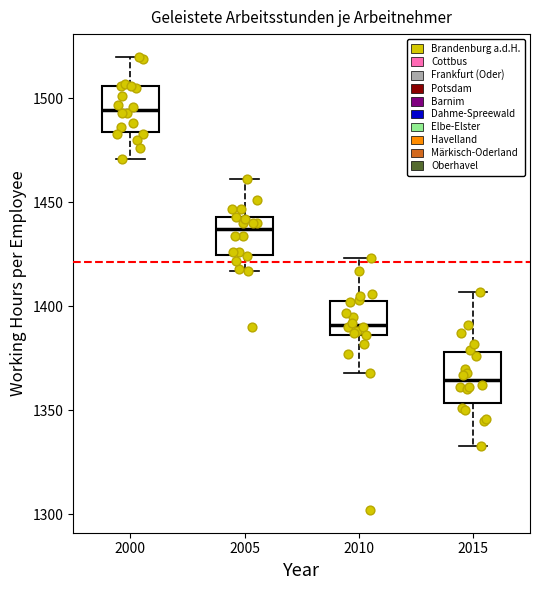

Where does the median line of the box at x = 2015 sit on the y-axis? The values are not printed on the chart, so give them approximately, as read against the axis.

1365